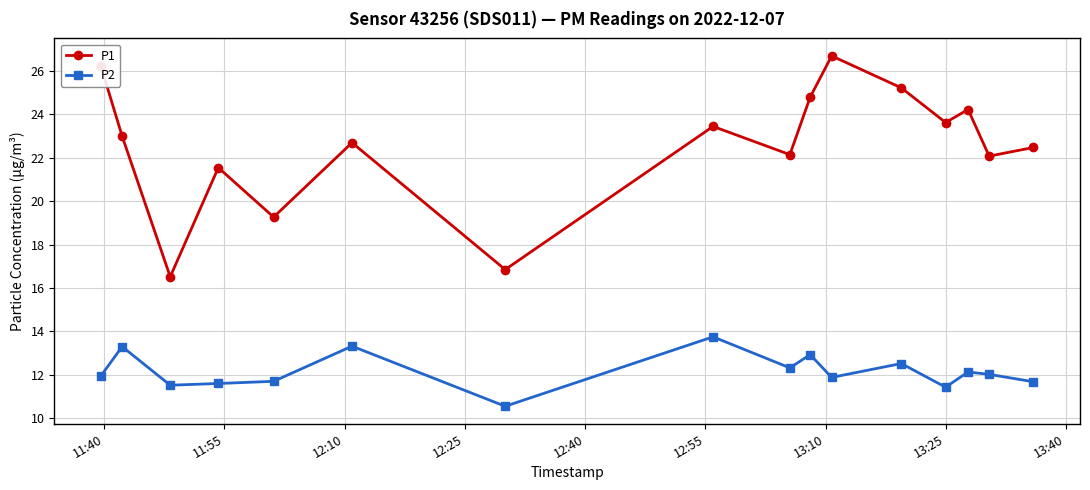

What is the value of the P1 point at the 3rd from the left?

16.5